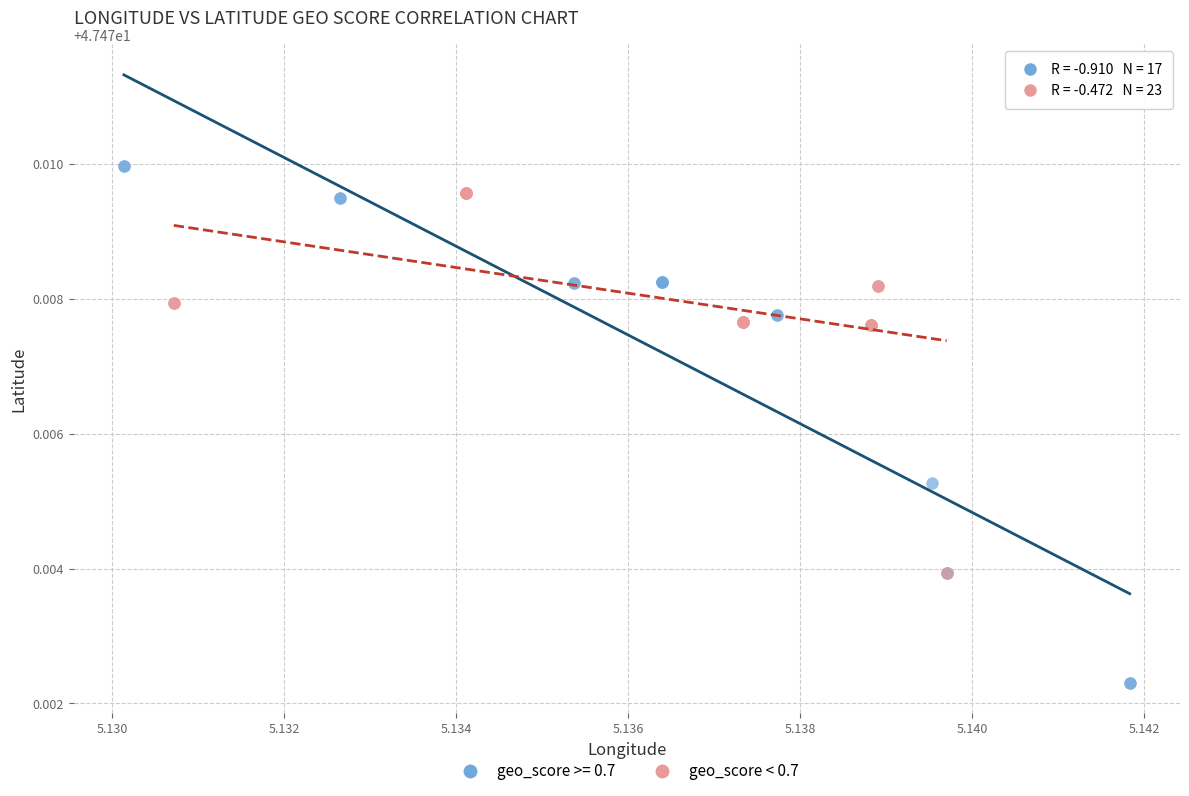

Which series reaches the minimum Y coordinate?

geo_score >= 0.7